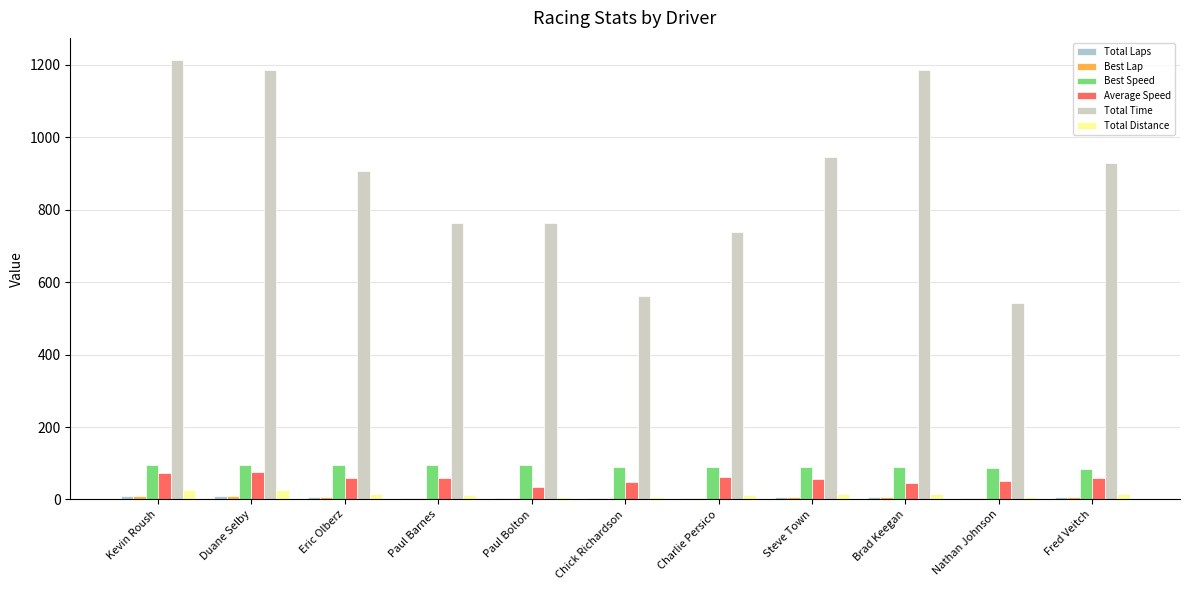

Is the value of Total Distance at Paul Bolton greater than the value of Total Time at Paul Bolton?

No